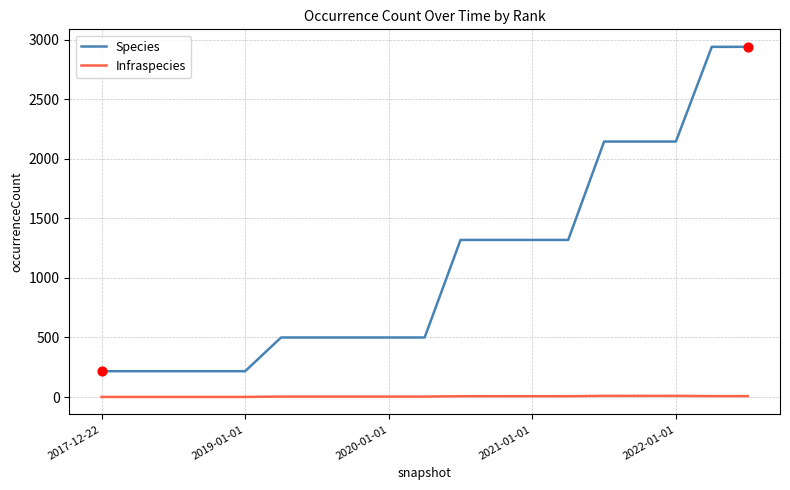

What are all the series names shown in the legend?

Species, Infraspecies